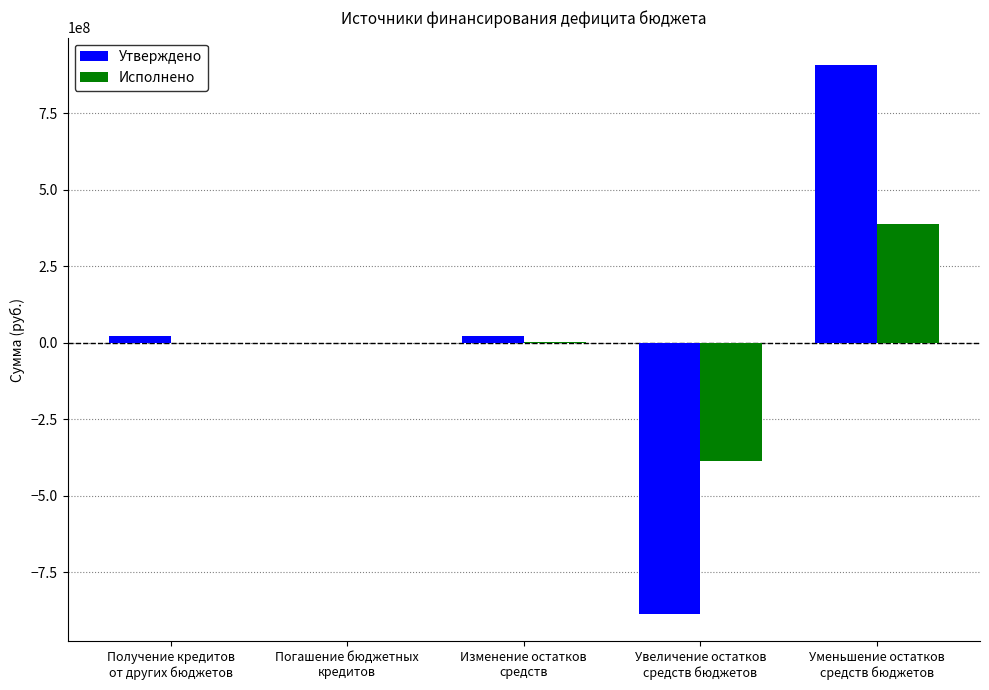

How many groups of bars are there?

5